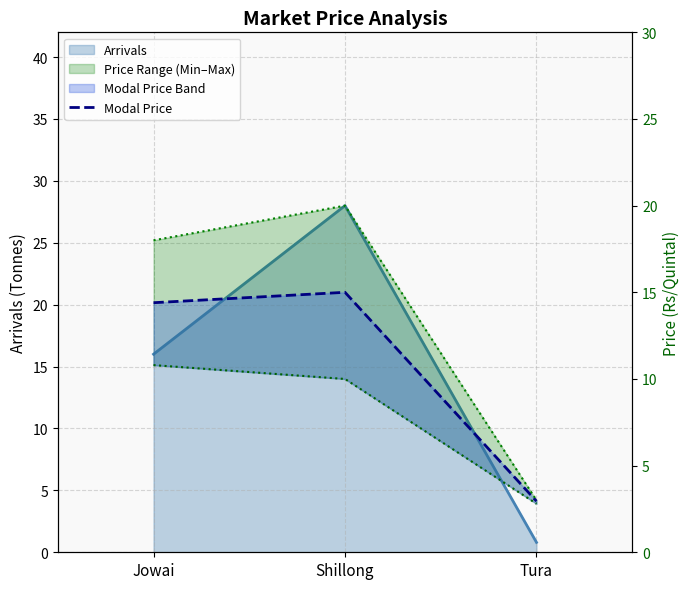

Which label corresponds to the smallest value in the chart?

Tura